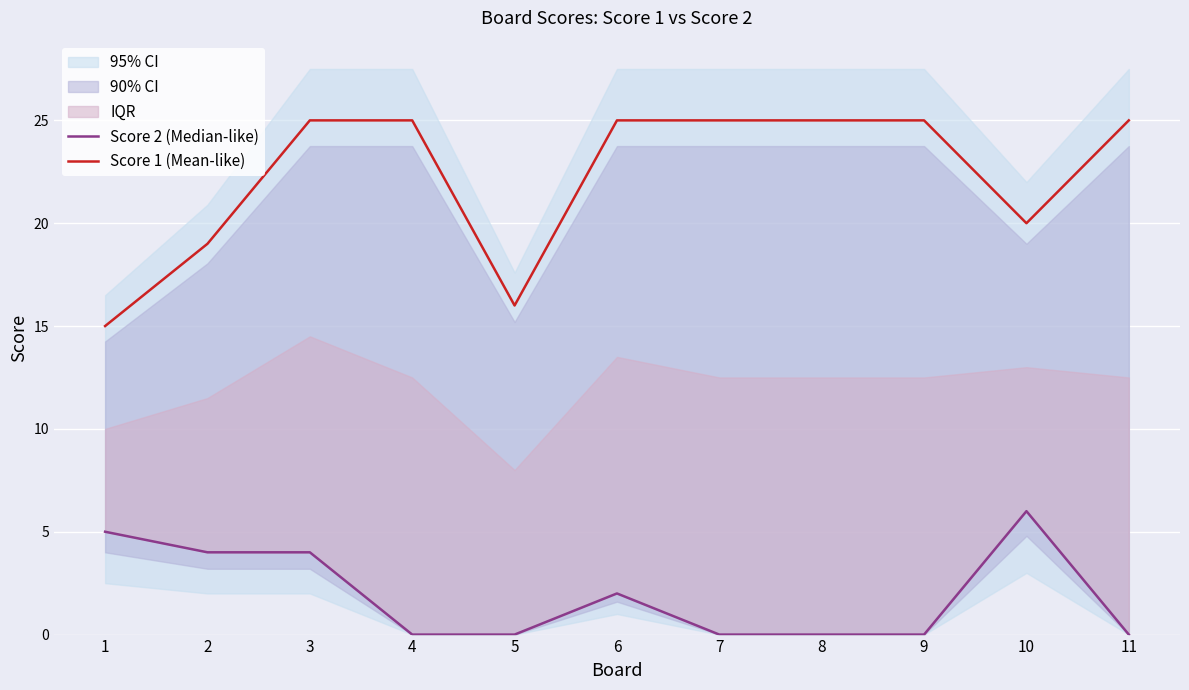

Reading right to left, what are all the values shown in this chart?

Score 2 (Median-like): 11=0	10=6	9=0	8=0	7=0	6=2	5=0	4=0	3=4	2=4	1=5
Score 1 (Mean-like): 11=25	10=20	9=25	8=25	7=25	6=25	5=16	4=25	3=25	2=19	1=15